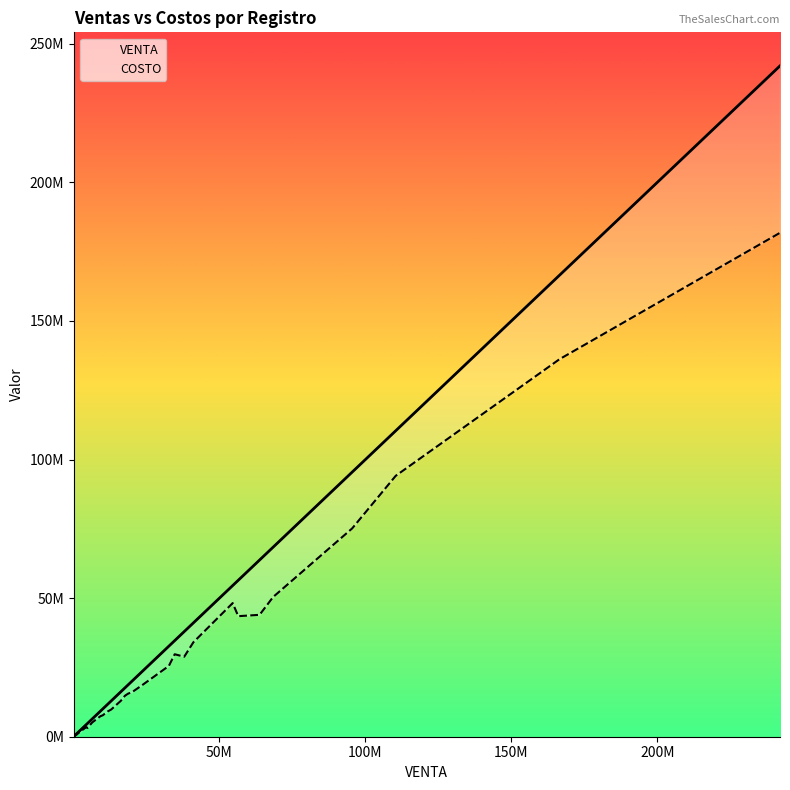

True or false: COSTO and VENTA intersect in this chart.

False